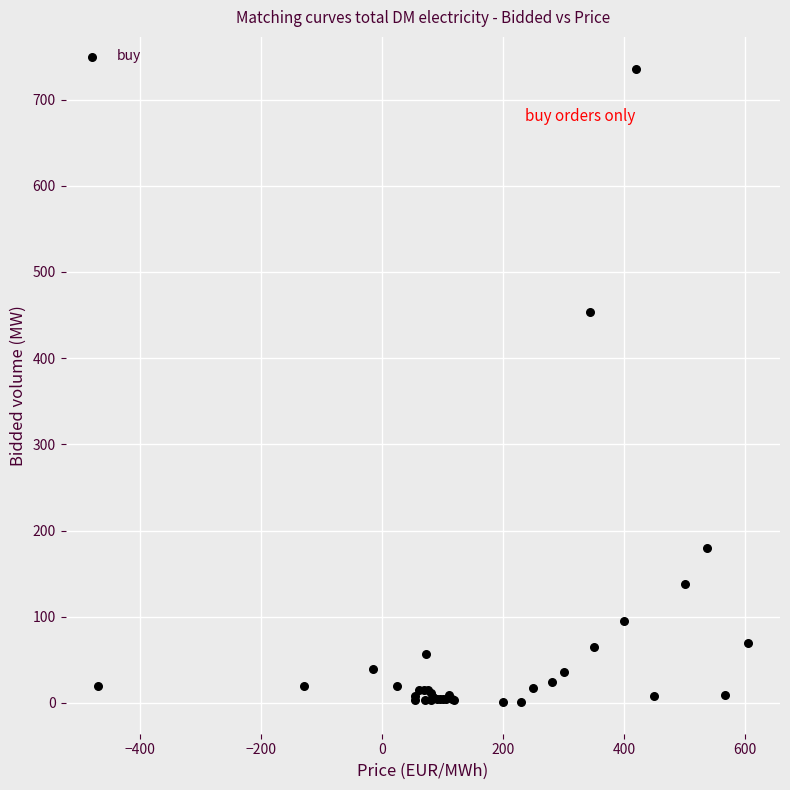

What Y value in the scatter plot is closest to 368?

454.0